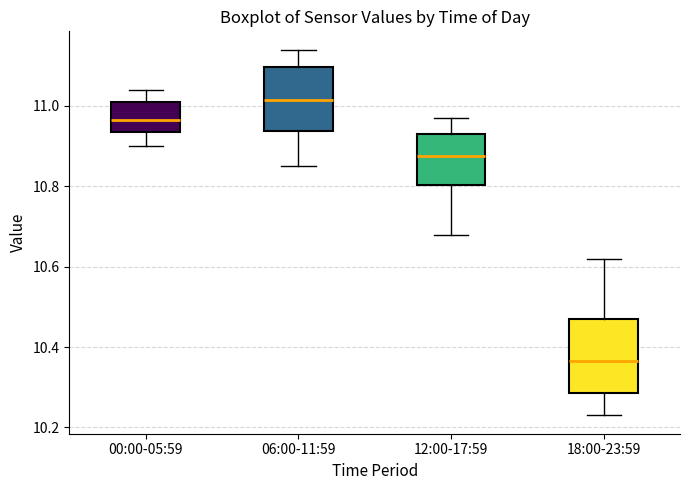

Which box is the tallest, from its lower edge to its upper edge?

18:00-23:59